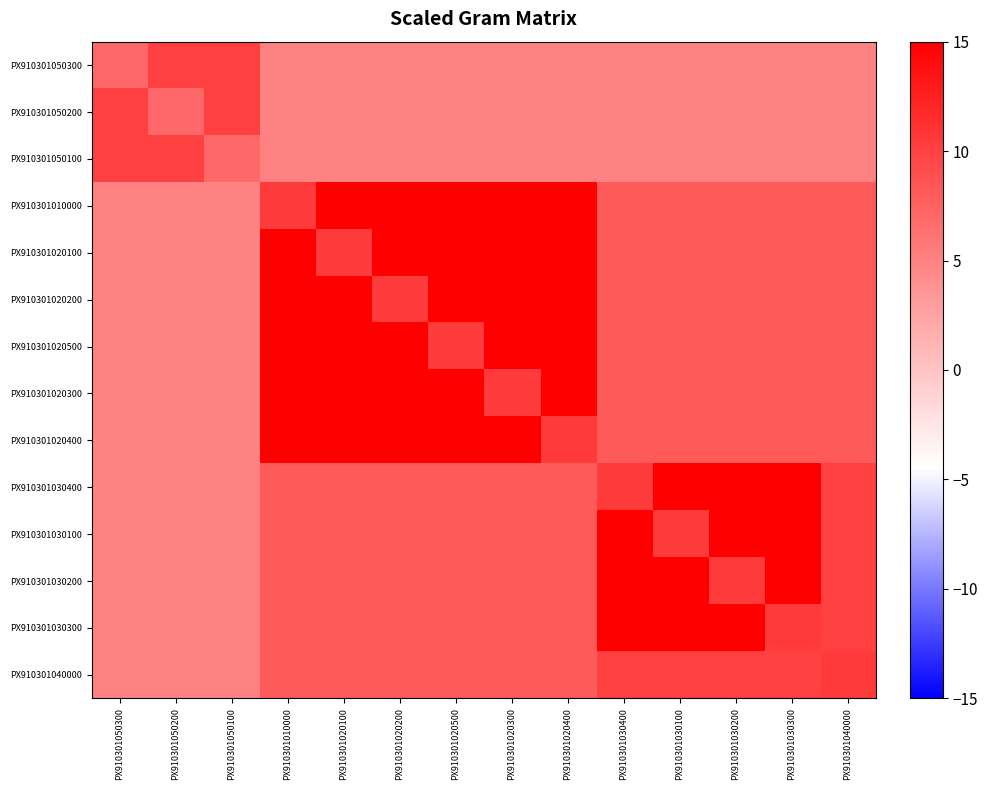

At which category is the sum across all series the highest?

PX910301010000